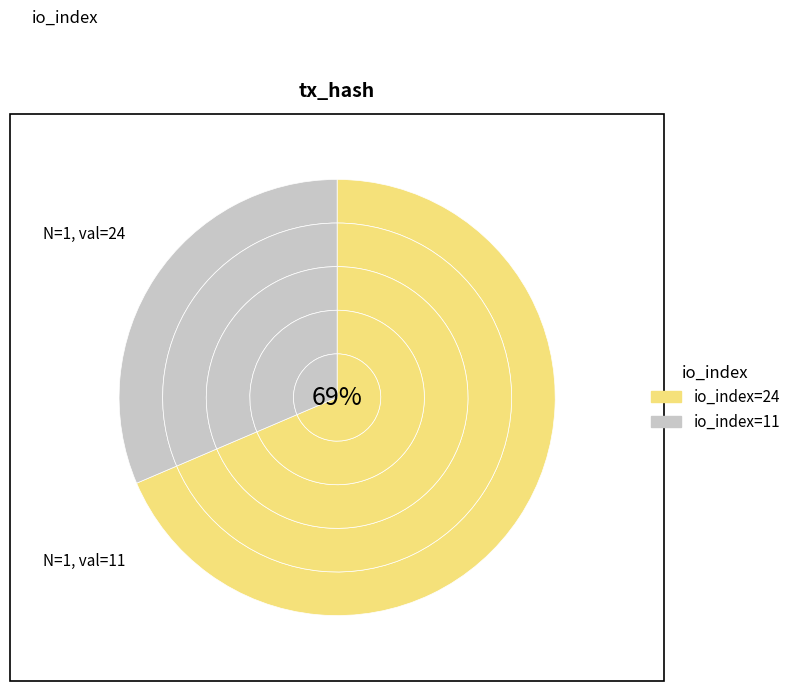

How much of the chart is everything except io_index_24?

31.4%